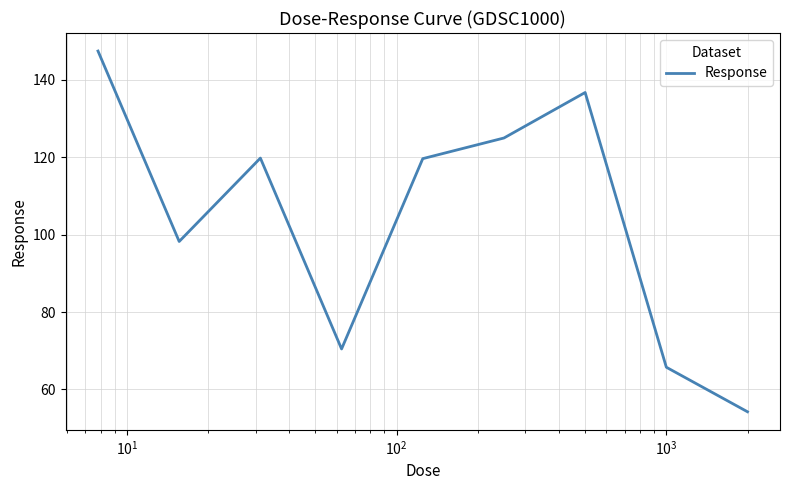

How many interior local peaks (higher than both neighbors) does the data have?

2